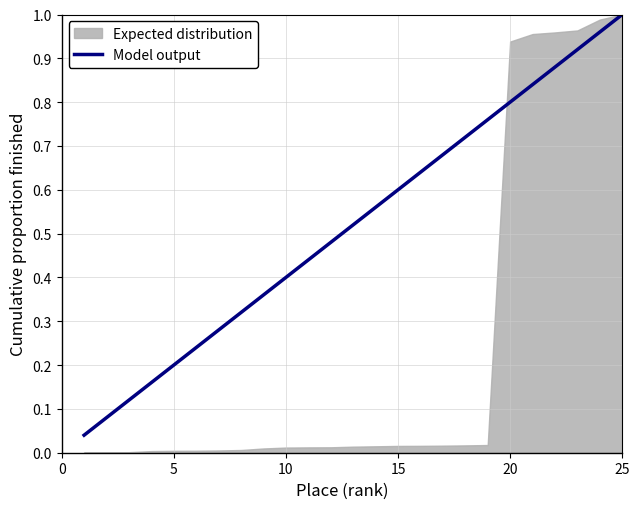

Is it true that the value at 0 is 0.0?

True